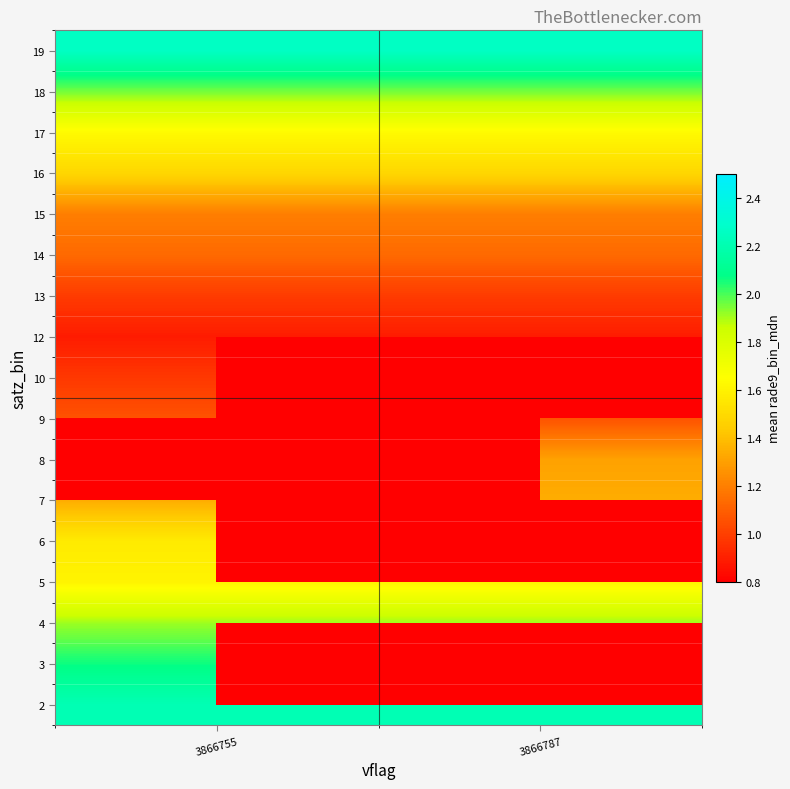

Which category has the lowest value across all series?

3866755